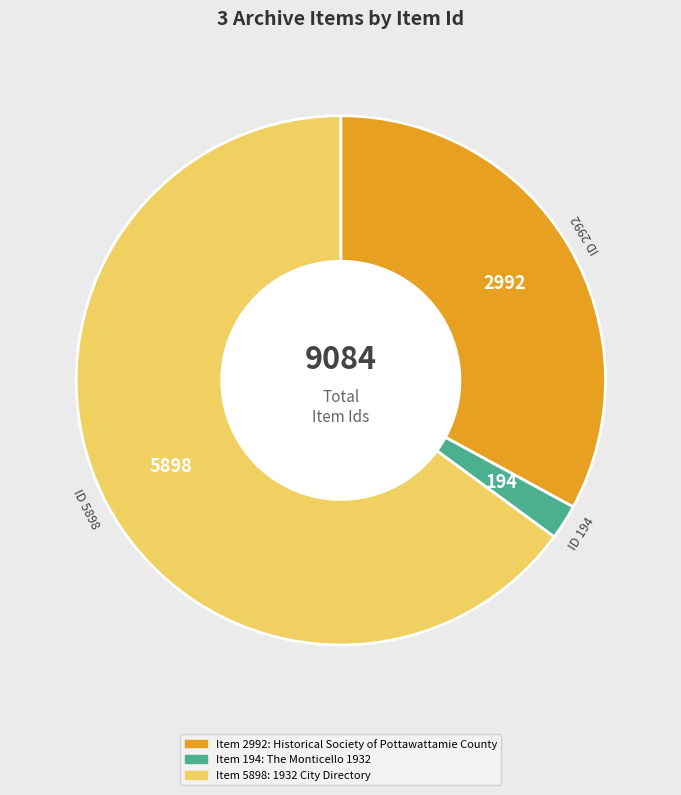

Does any single category account for the majority?

Yes